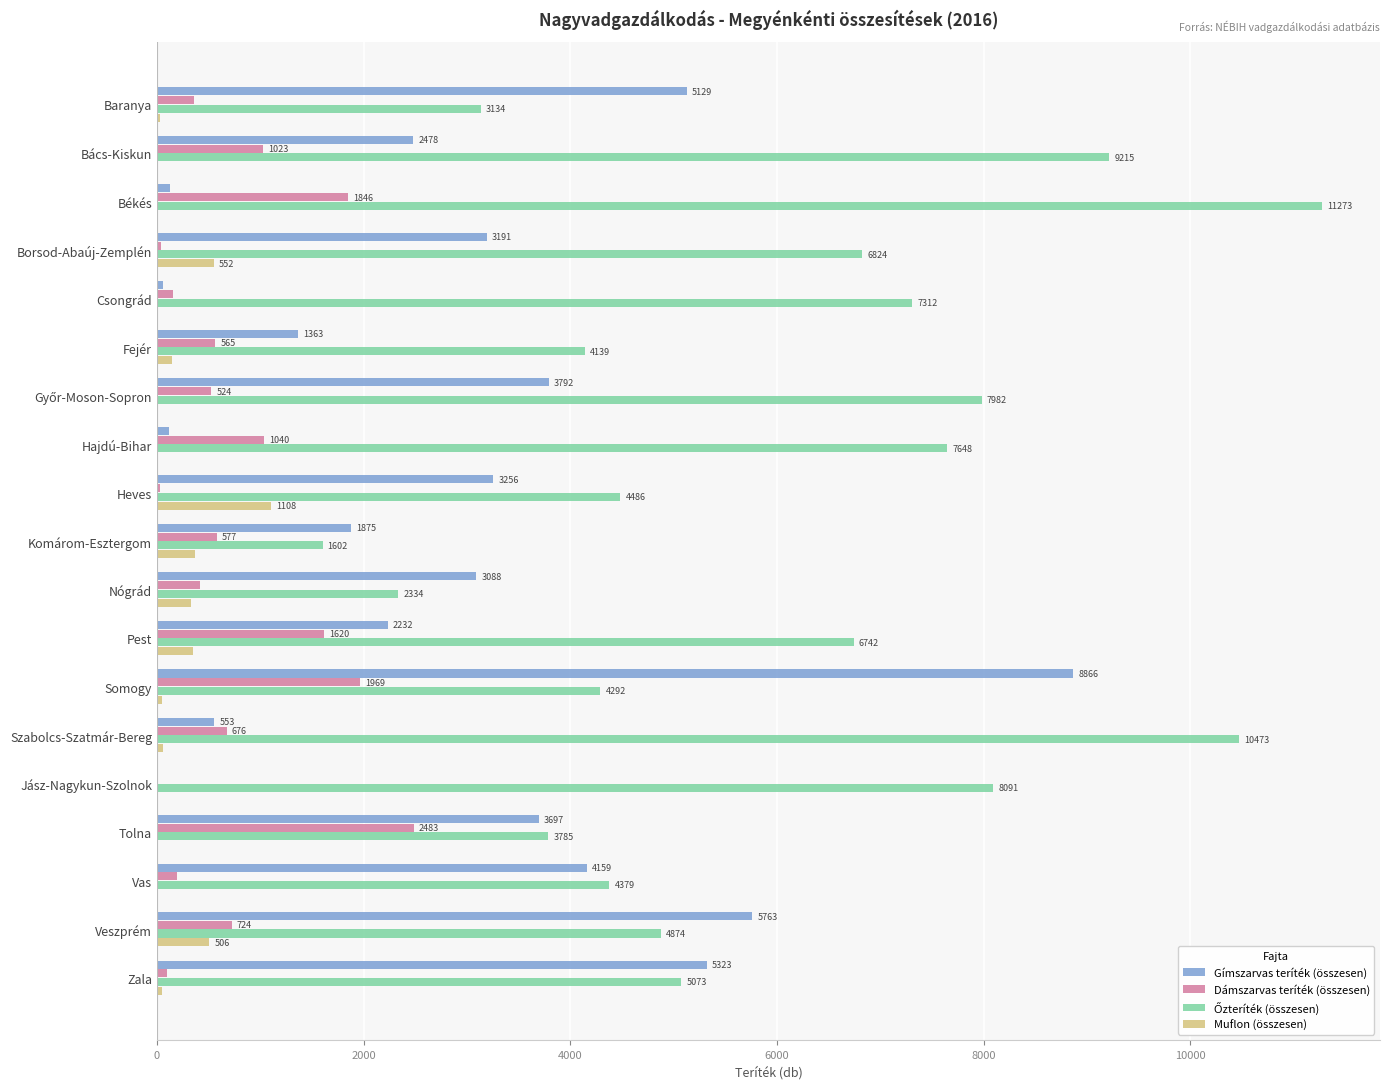

How many series are shown in this chart?

4